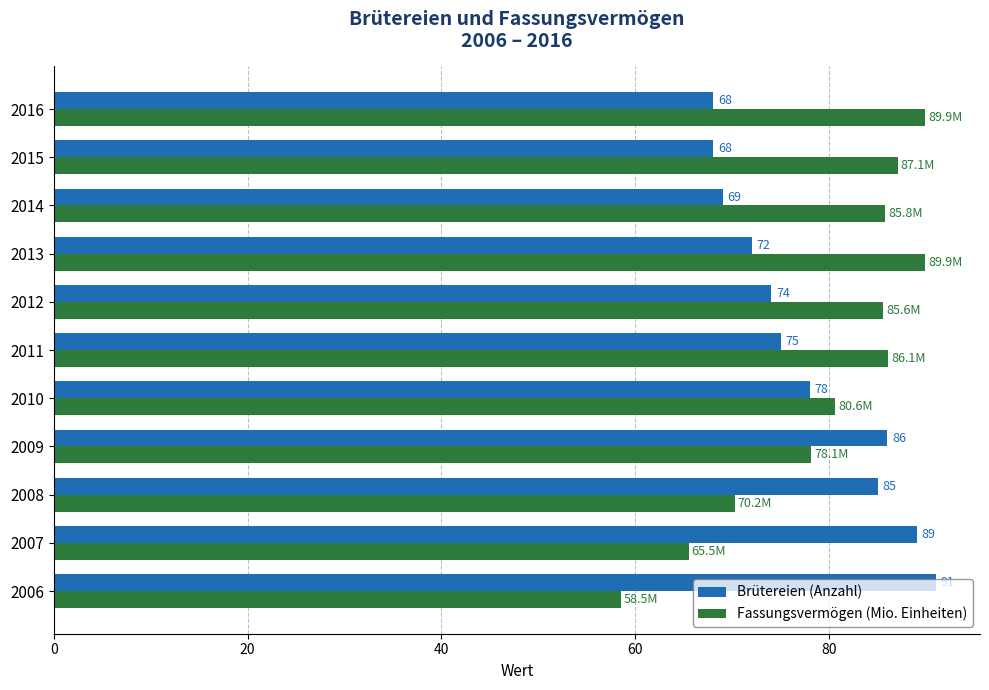

What is the greatest value displayed?

91.0